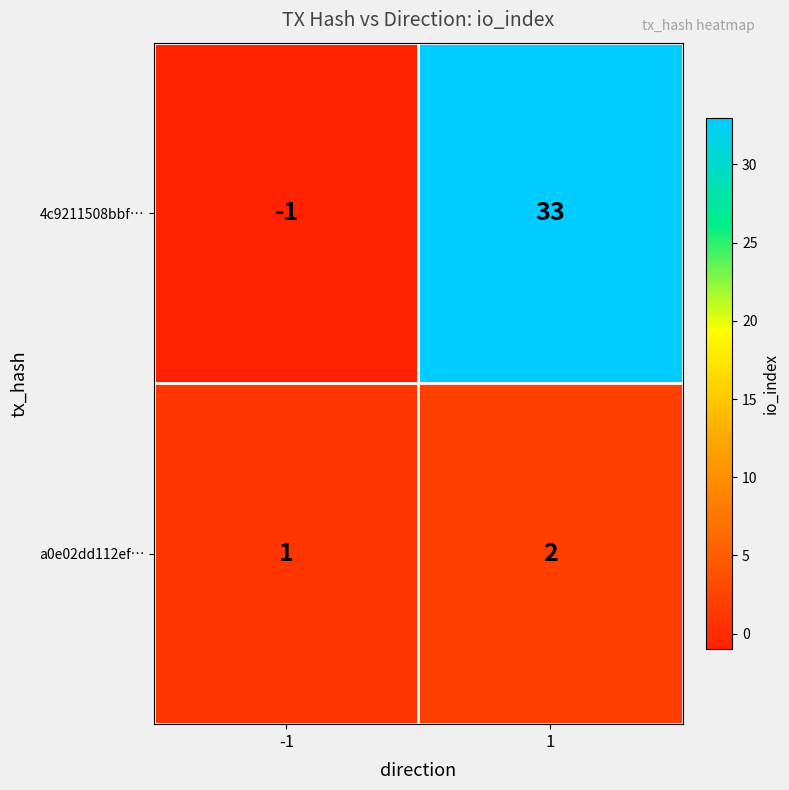

The a0e02dd112ef… series shows 0 at -1. True or false?

False